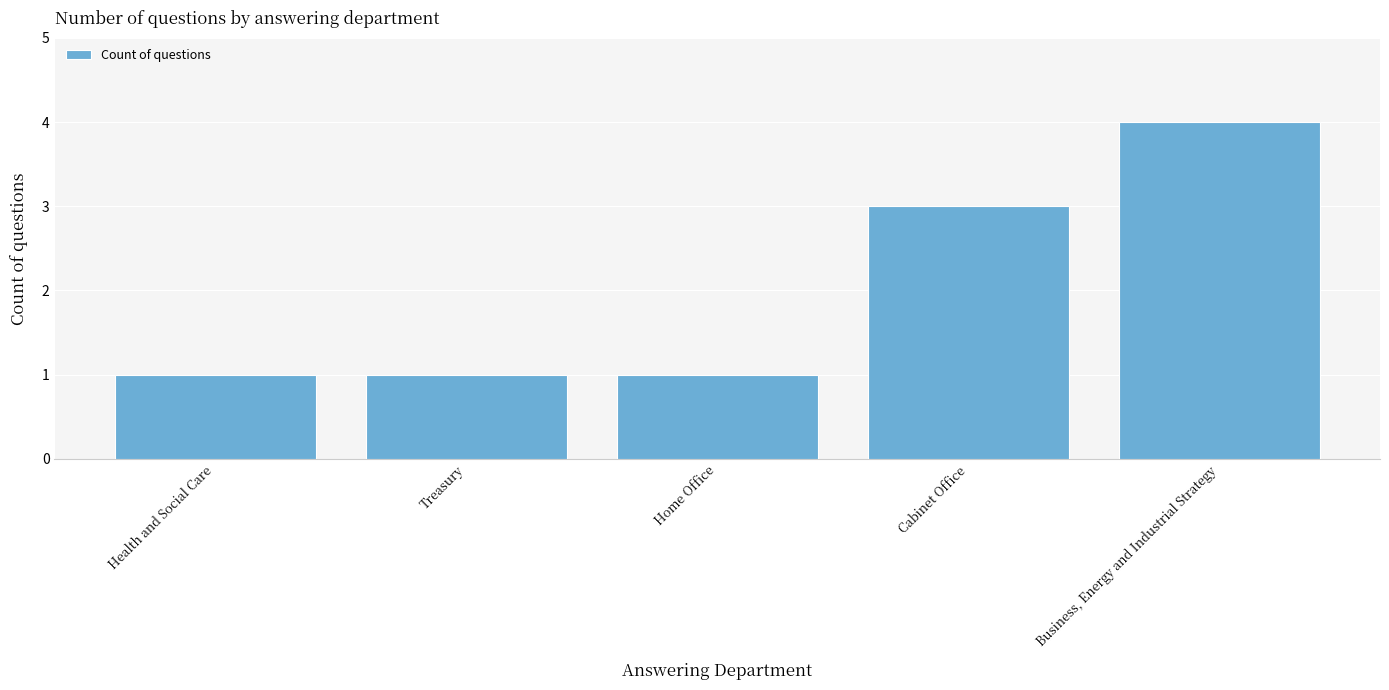

Are the bars grouped side by side (vs. stacked)?

No